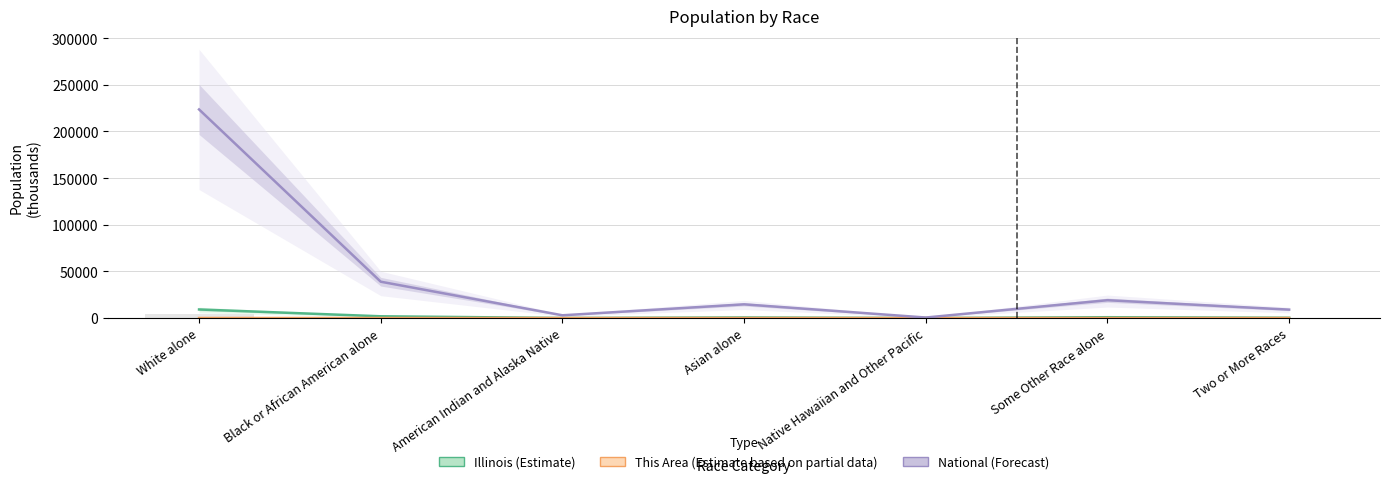

What is the label of the 6th bar from the left?

Some Other Race alone